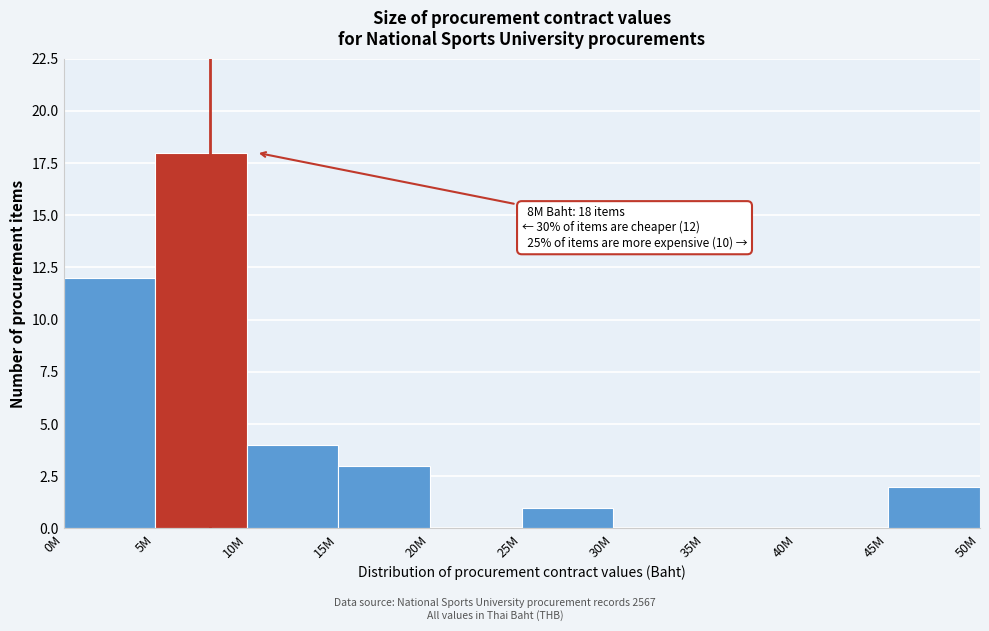

Reading right to left, what are all the values shown in this chart?

45M=2	40M=0	35M=0	30M=0	25M=1	20M=0	15M=3	10M=4	5M=18	0M=12